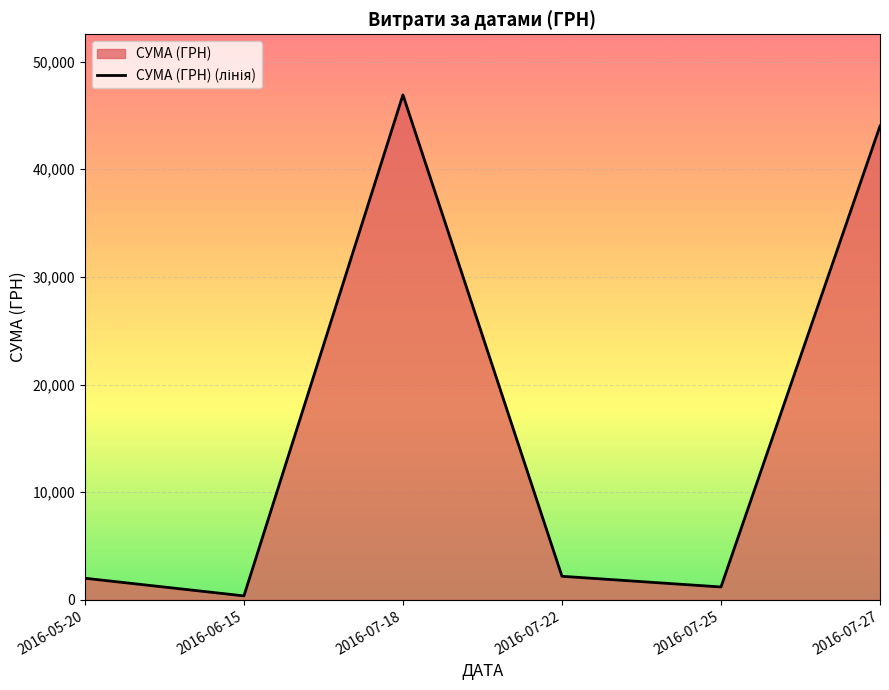

Reading left to right, what are all the values shown in this chart?

2016-05-20=2007.0	2016-06-15=367.2	2016-07-18=46904.0	2016-07-22=2188.9	2016-07-25=1196.0	2016-07-27=44011.0